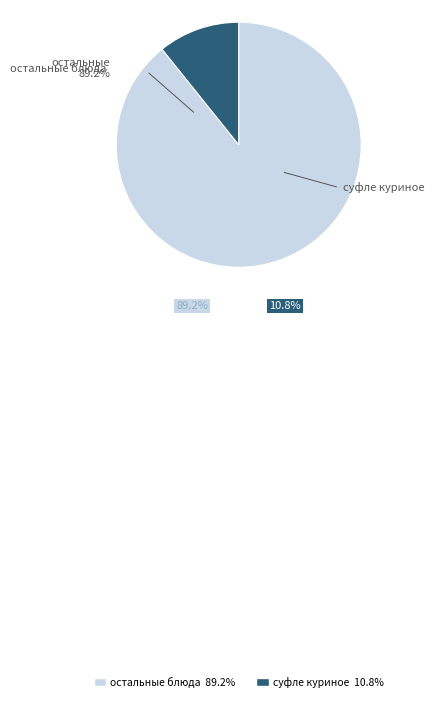

Is there any slice that represents more than half of the pie?

Yes